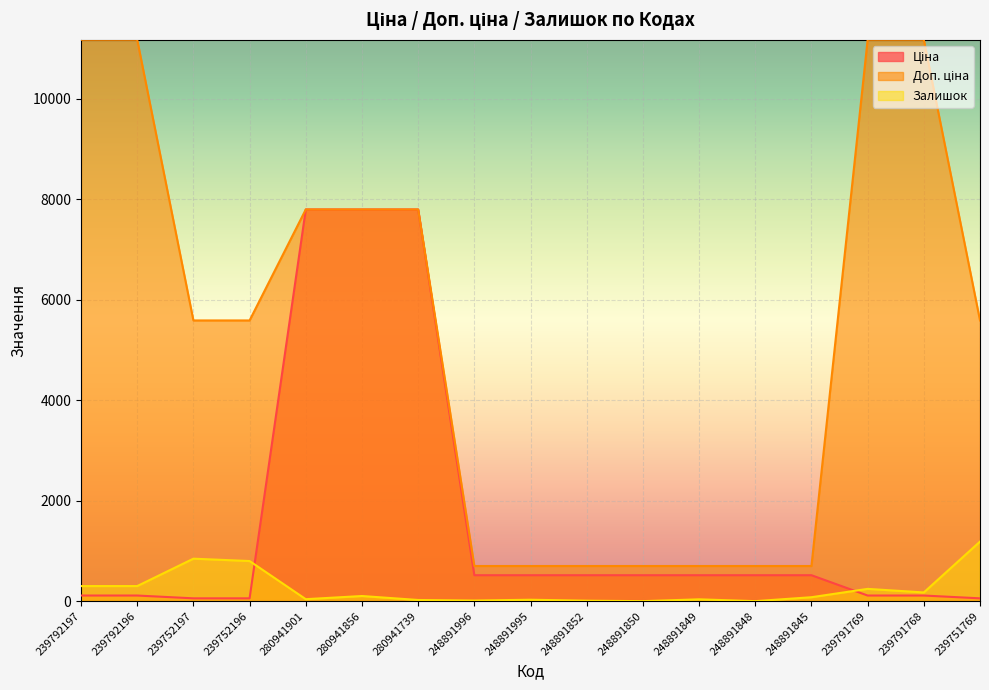

Does the chart display data point markers on the line(s)?

No